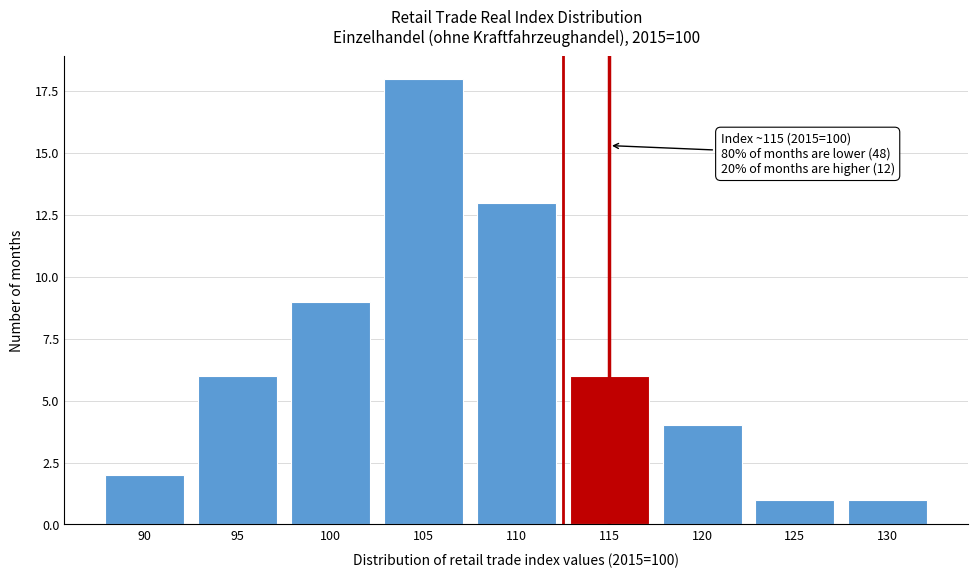

Reading right to left, extract all data points from this chart.

130=1	125=1	120=4	115=6	110=13	105=18	100=9	95=6	90=2